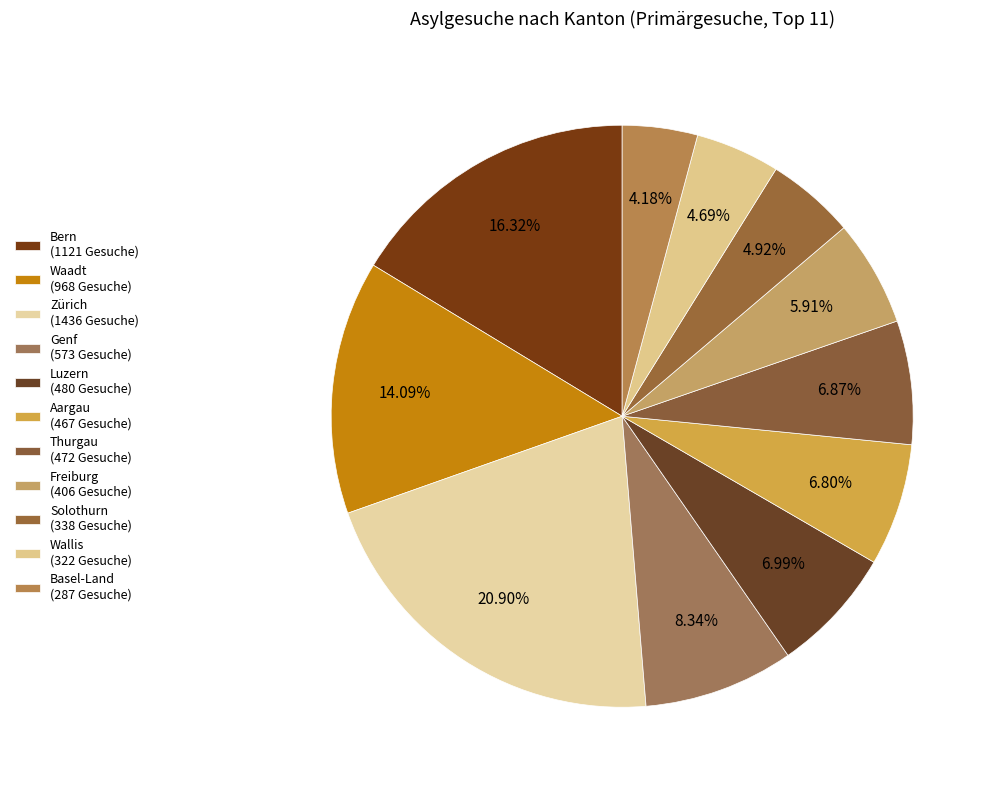

Which category has the smallest portion of the pie?

Basel-Land